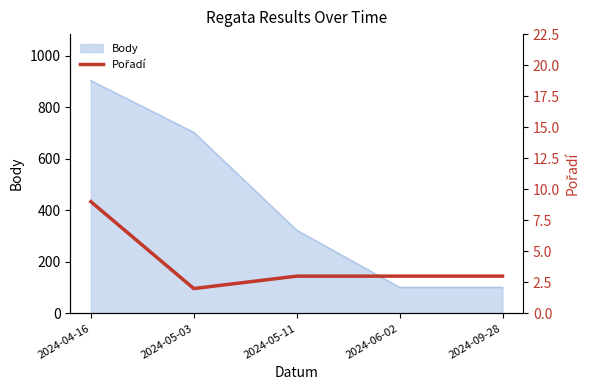

Does the chart have visible grid lines?

No